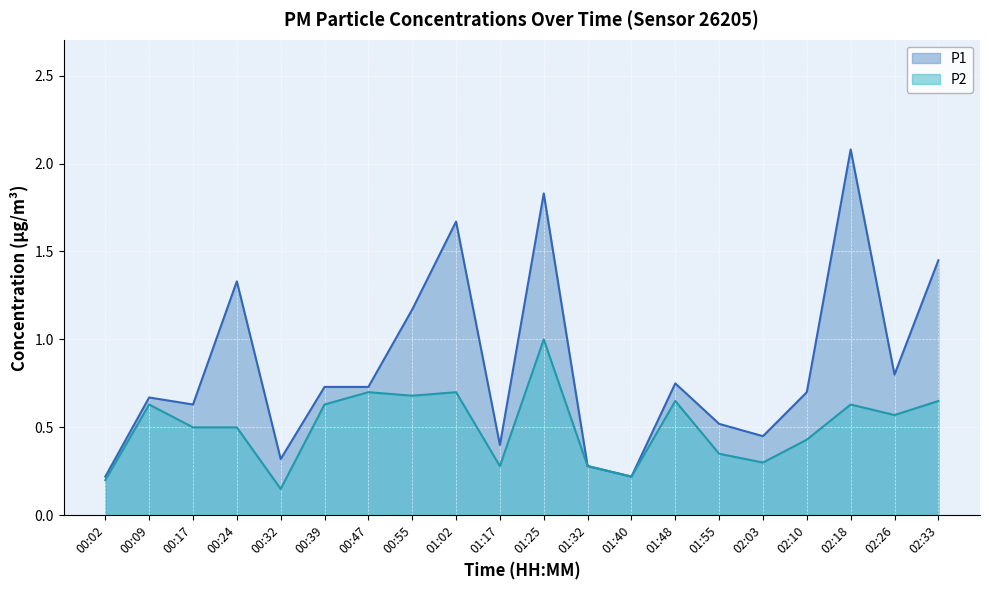

Which category has the highest value across all series?

02:18